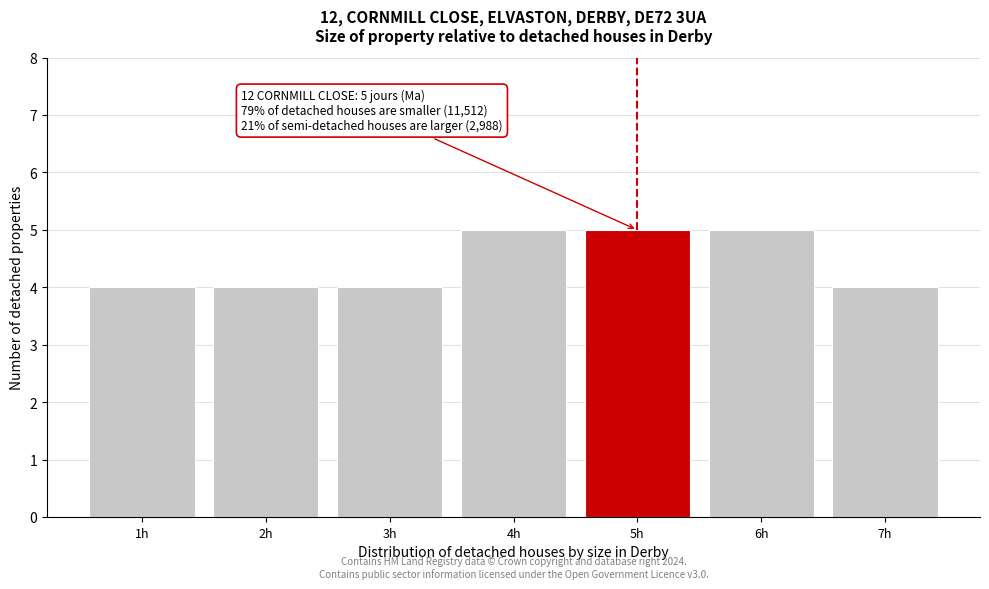

Reading left to right, extract all data points from this chart.

4	4	4	5	5	5	4